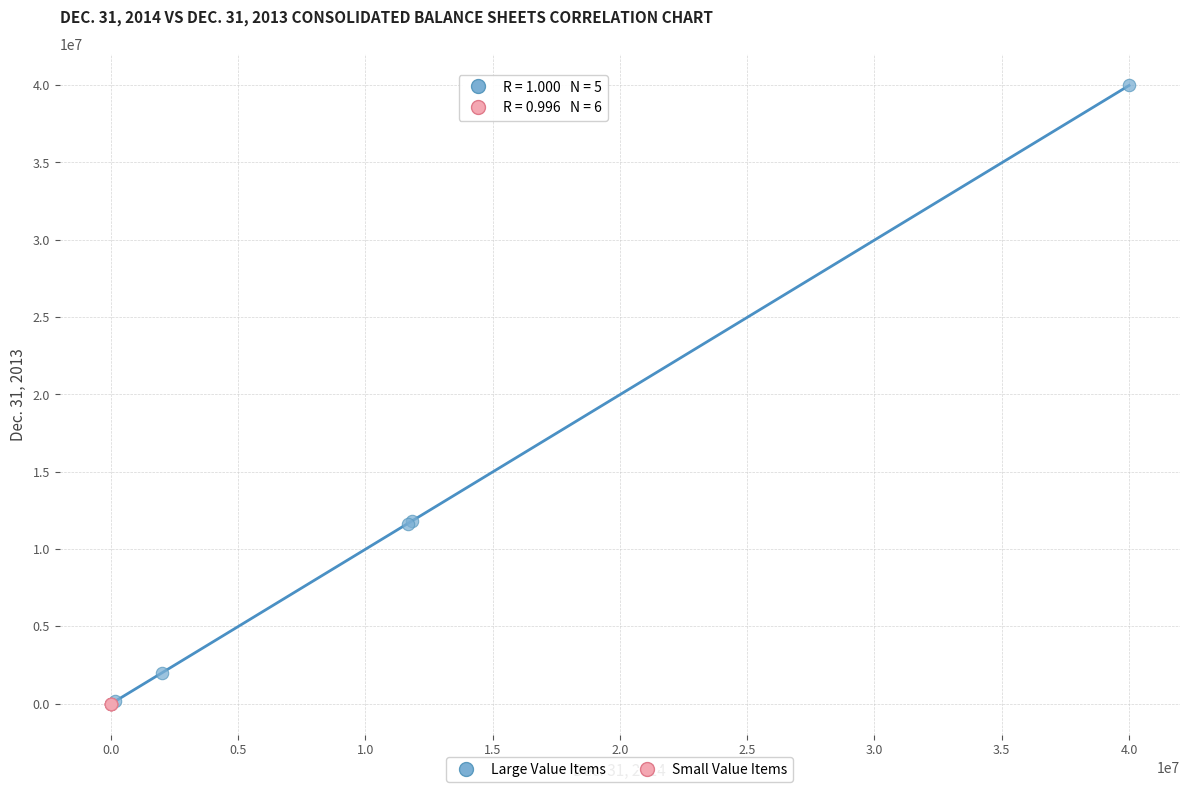

Which series has the largest Y range (max minus min)?

Large Value Items